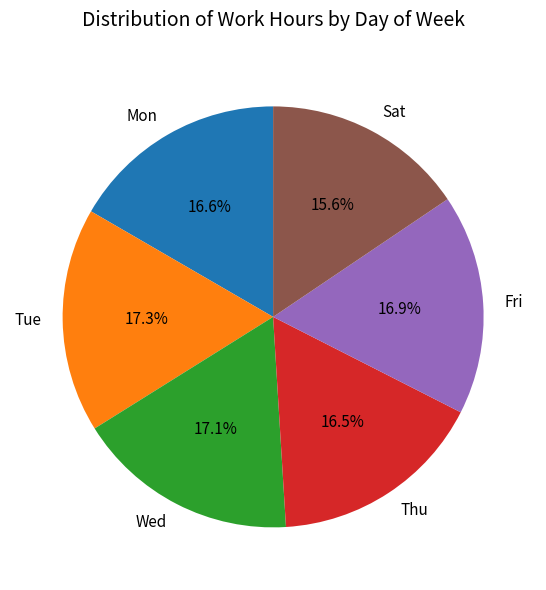

Count the number of slices in the pie.

6